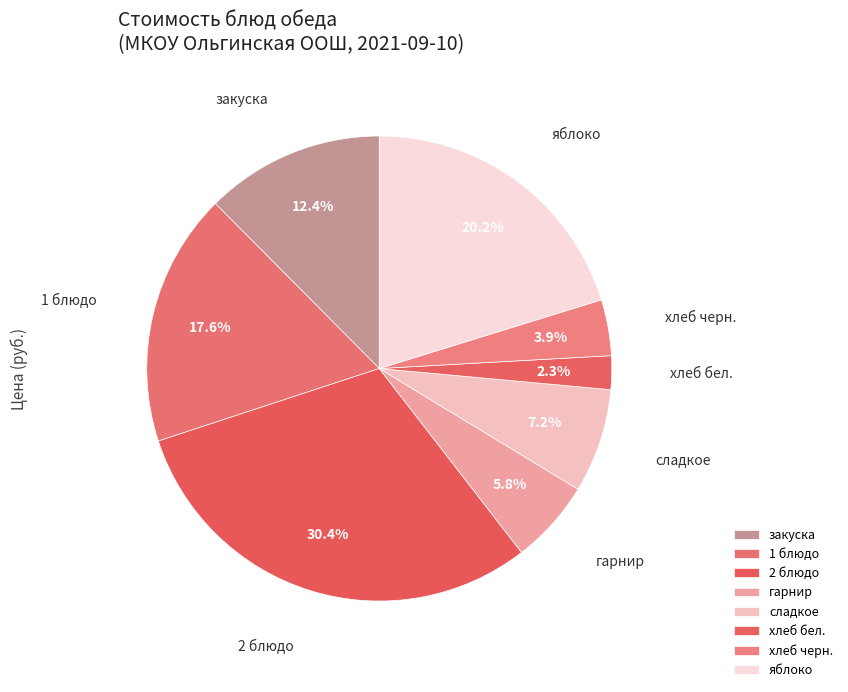

True or false: 1 блюдо accounts for 18% of the total.

True